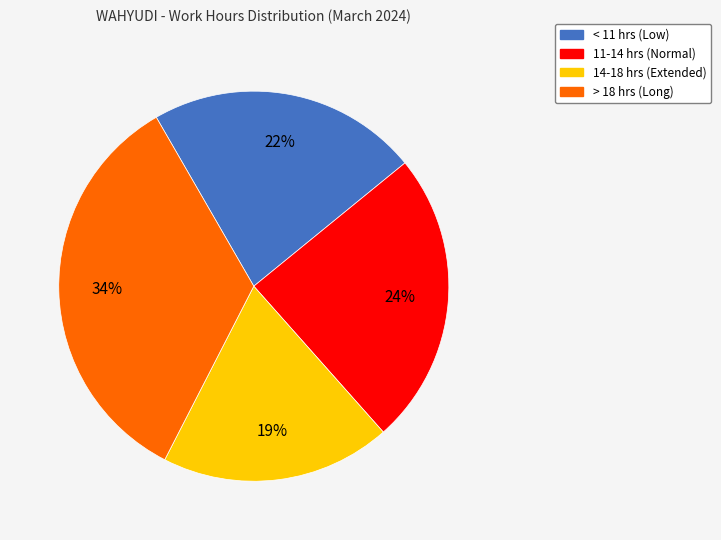

How many segments does this pie chart have?

4